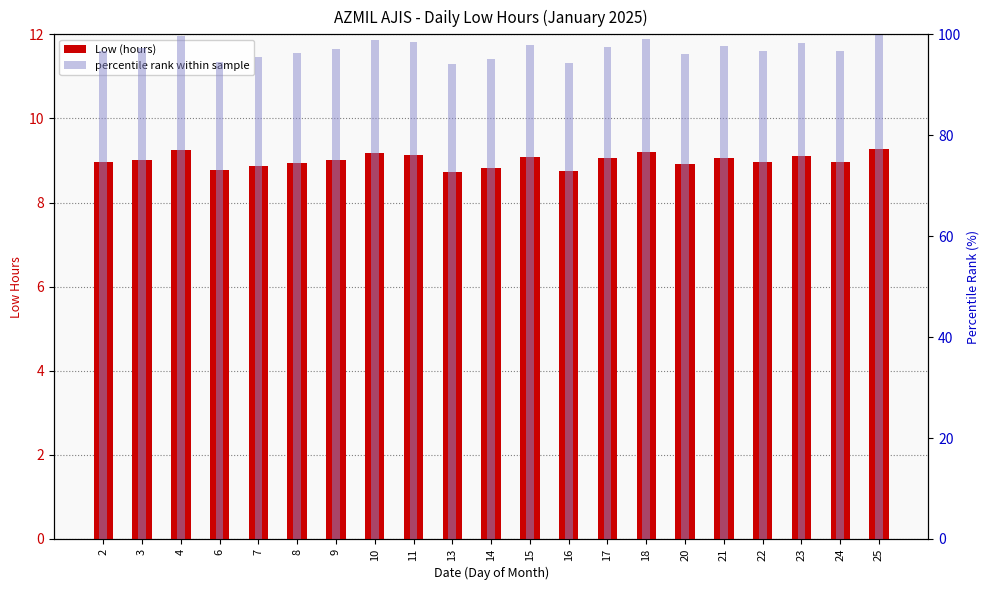

The percentile rank within sample series shows 28.4 at 24. True or false?

False